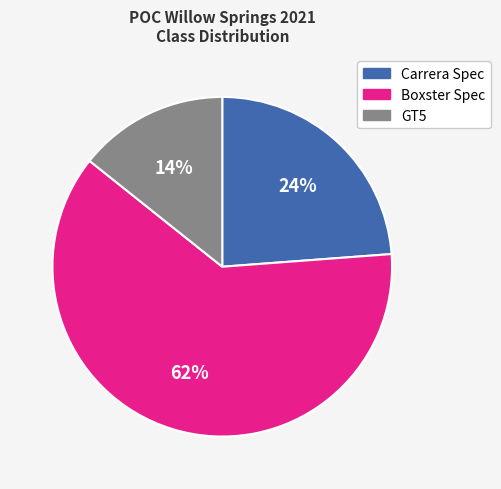

To the nearest percent, what is the average slice percentage?

33%